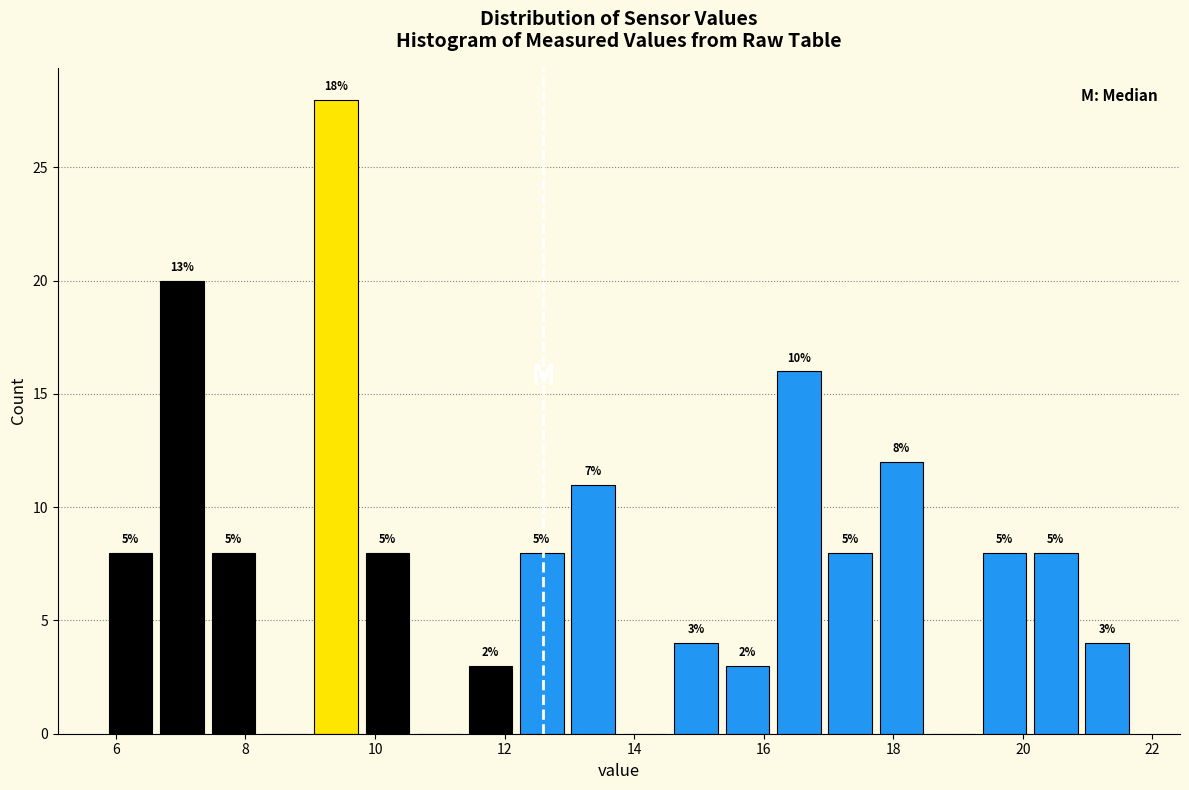

Around what value on the x-axis is the tallest bar? Give the approximate position of its centre, as read against the axis.

9.4